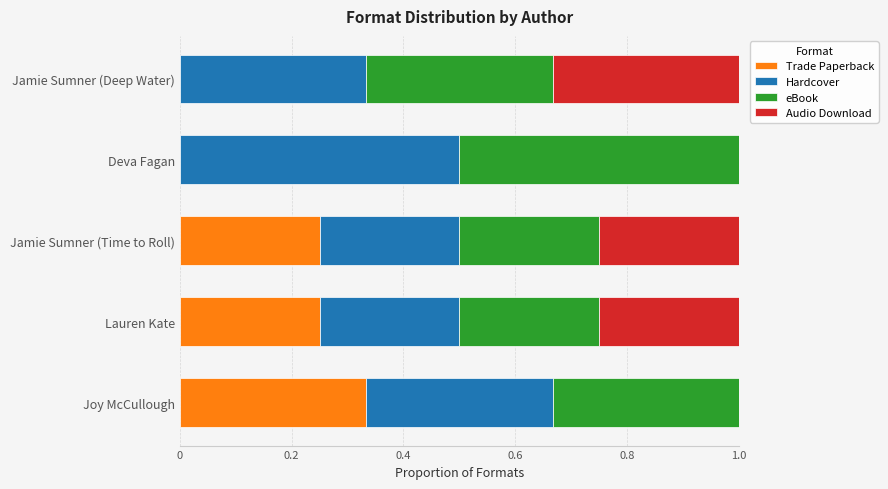

What is the total value across all series at Lauren Kate?

1.0